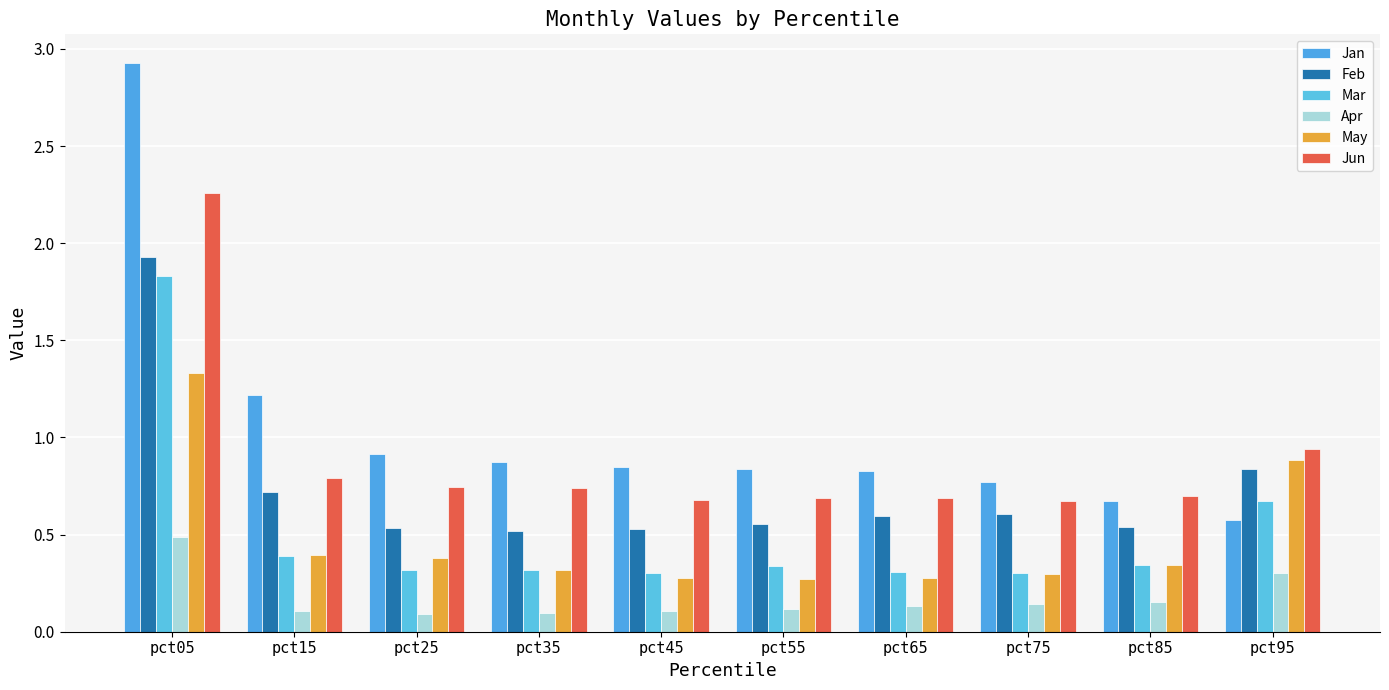

Which category has the highest value across all series?

pct05